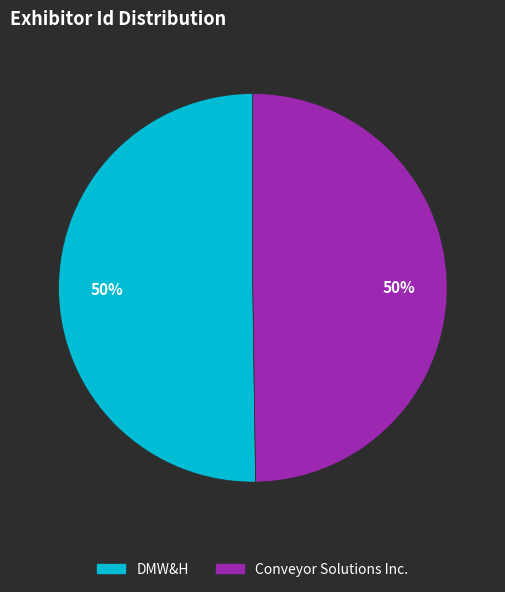

The DMW&H slice represents 57% of the pie. True or false?

False